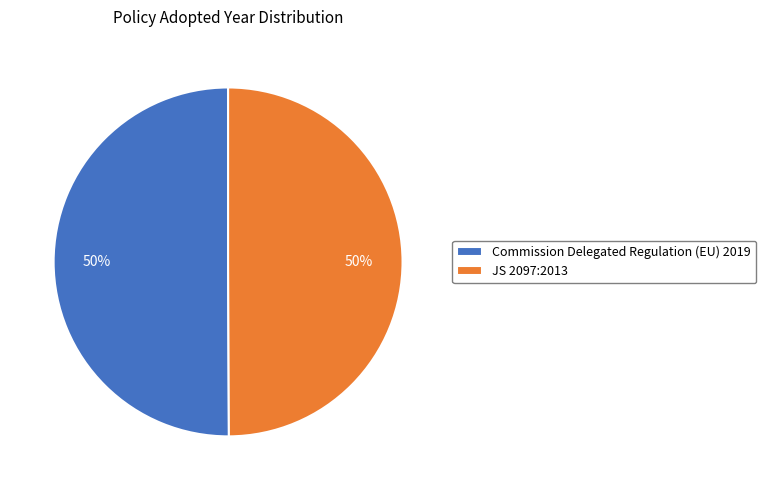

Is the sum of Commission Delegated Regulation (EU) 2019 and JS 2097:2013 greater than half?

Yes